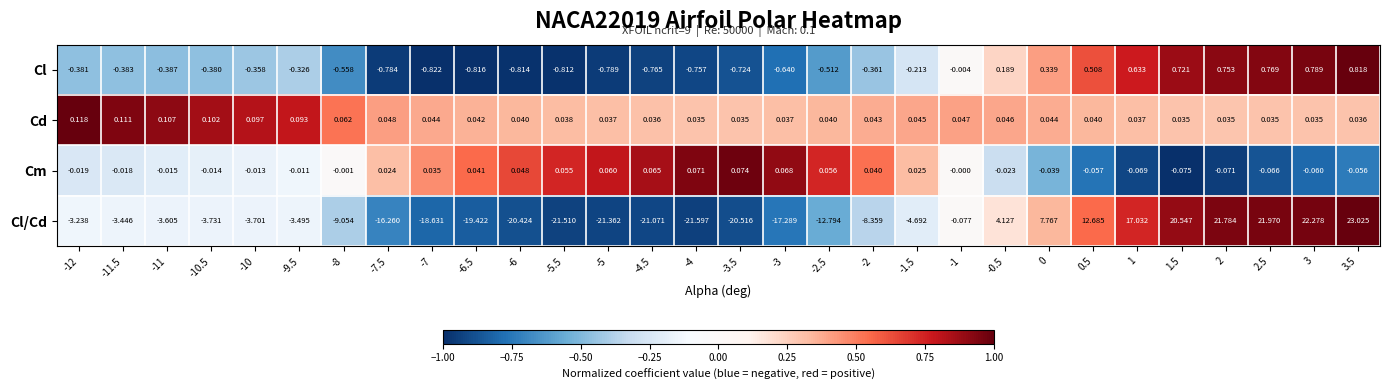

Rank the series by their maximum value, from highest to lowest.

Cl/Cd, Cl, Cd, Cm